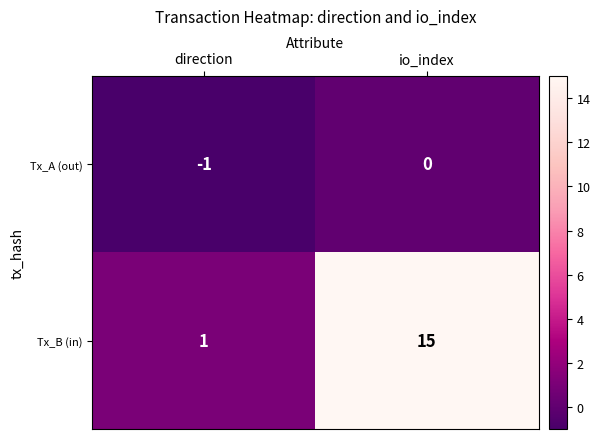

How many distinct data groups are displayed?

2